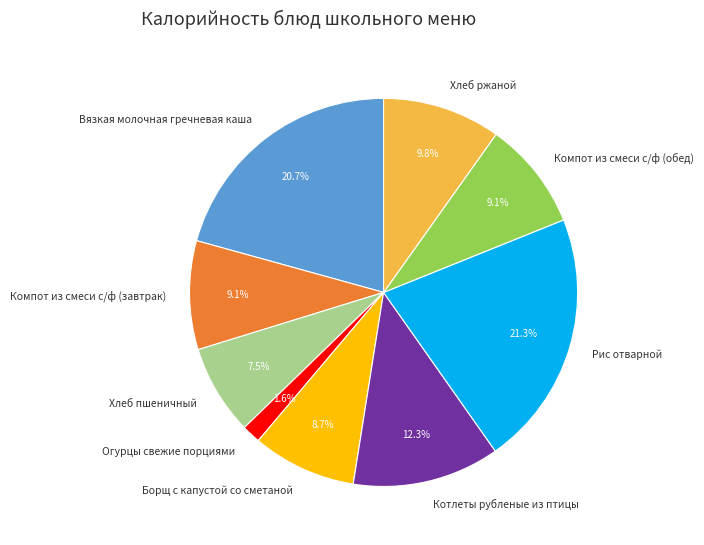

Which slice is the smallest?

Огурцы свежие порциями